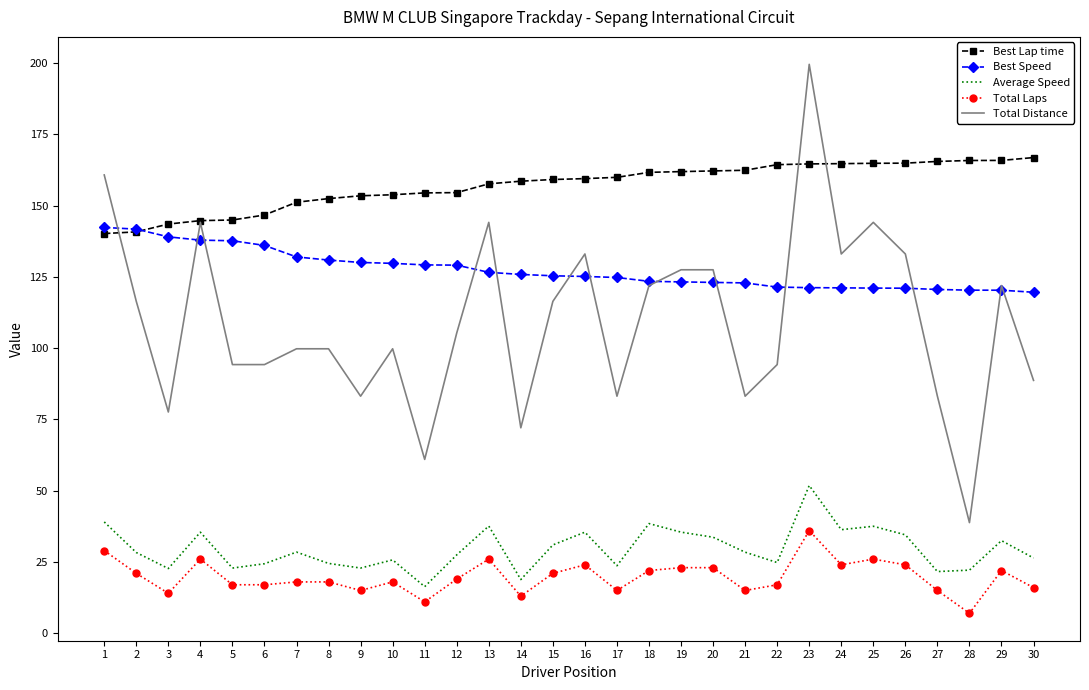

What is the spread (max minus min) of values at 22?

147.4